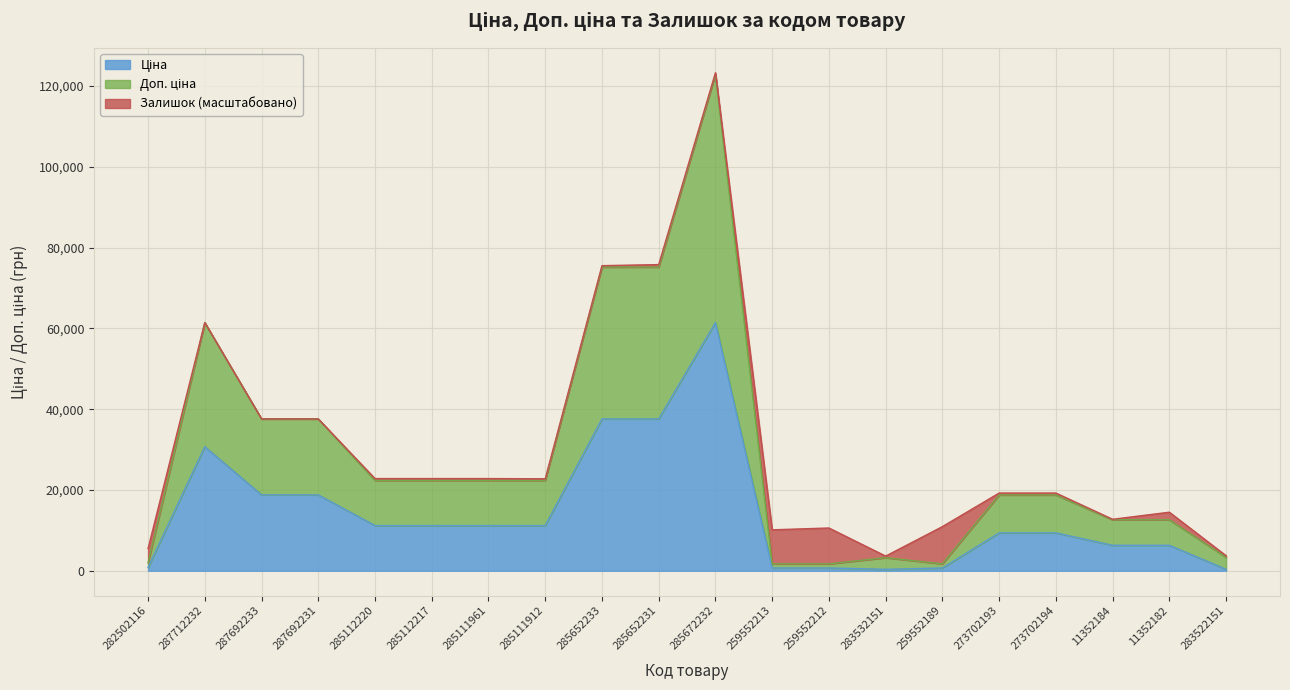

What is the value of the Доп. ціна point at the 10th from the left?

75187.2